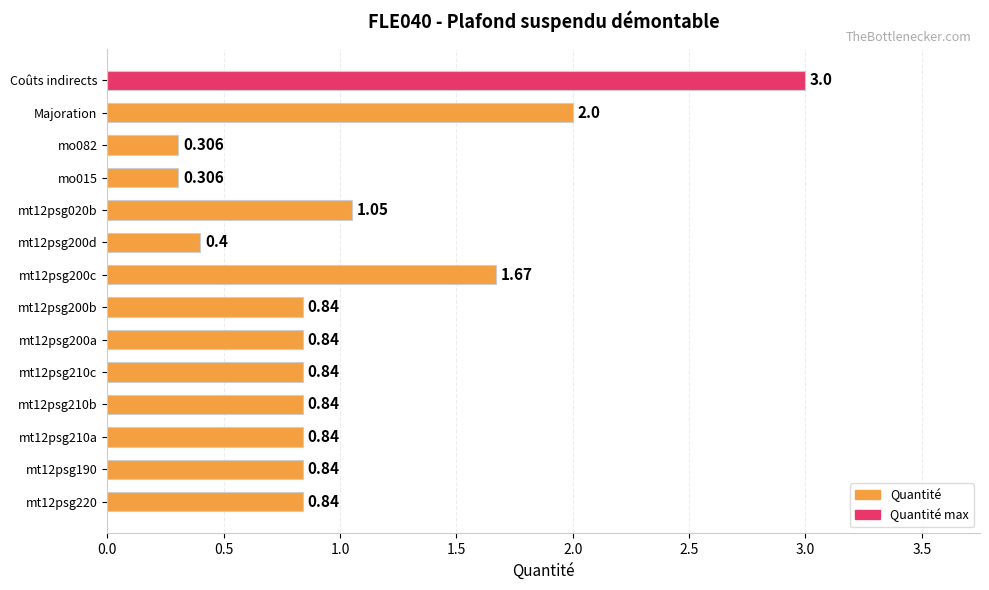

What is the smallest value displayed?

0.3